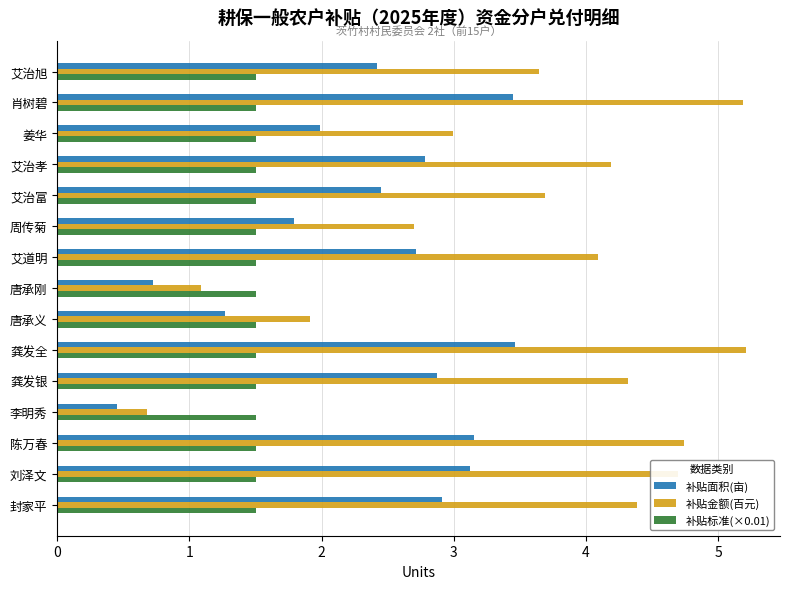

The 补贴标准(×0.01) series shows 2.4 at 周传菊. True or false?

False